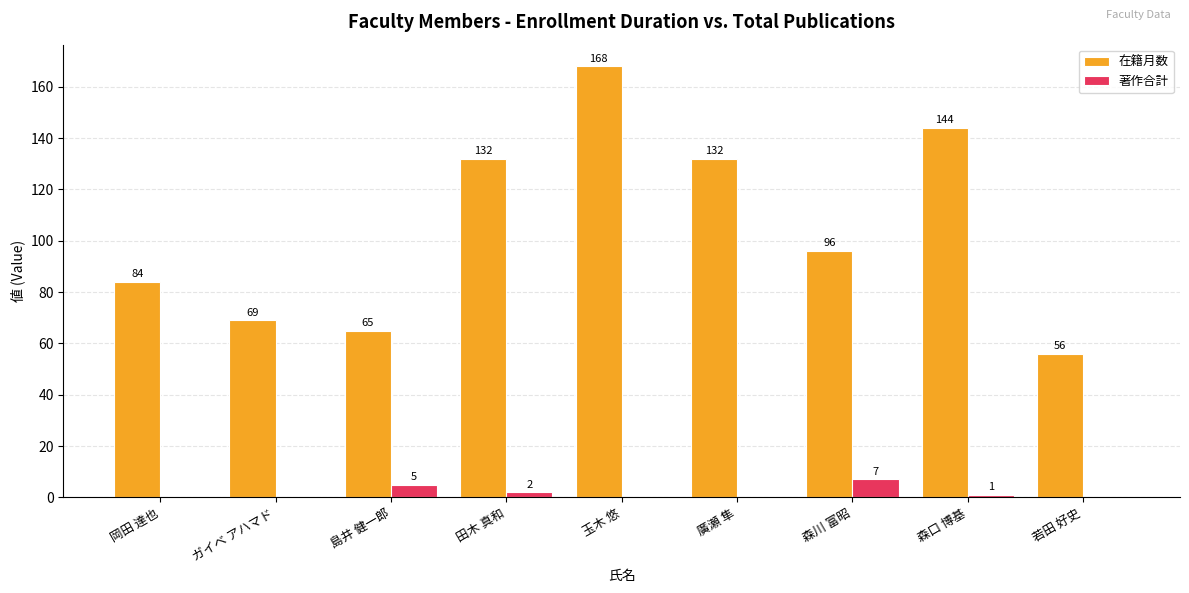

Which label corresponds to the largest value in the chart?

玉木 悠